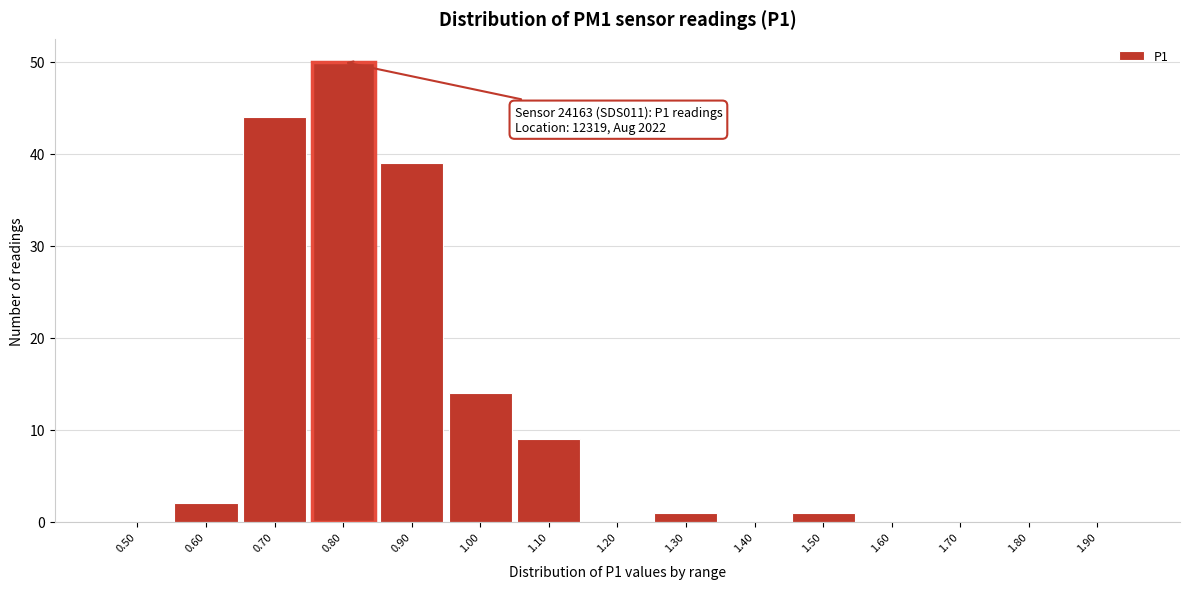

Reading left to right, transcribe all the data shown in this chart.

0.50=0	0.60=2	0.70=44	0.80=50	0.90=39	1.00=14	1.10=9	1.20=0	1.30=1	1.40=0	1.50=1	1.60=0	1.70=0	1.80=0	1.90=0